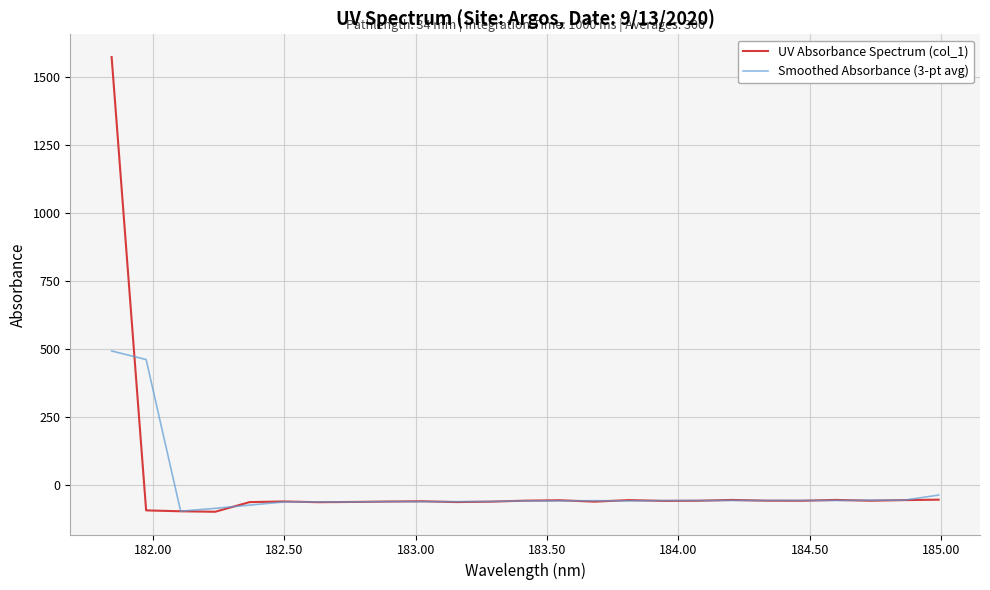

Rank the series by their maximum value, from lowest to highest.

Smoothed Absorbance (3-pt avg), UV Absorbance Spectrum (col_1)